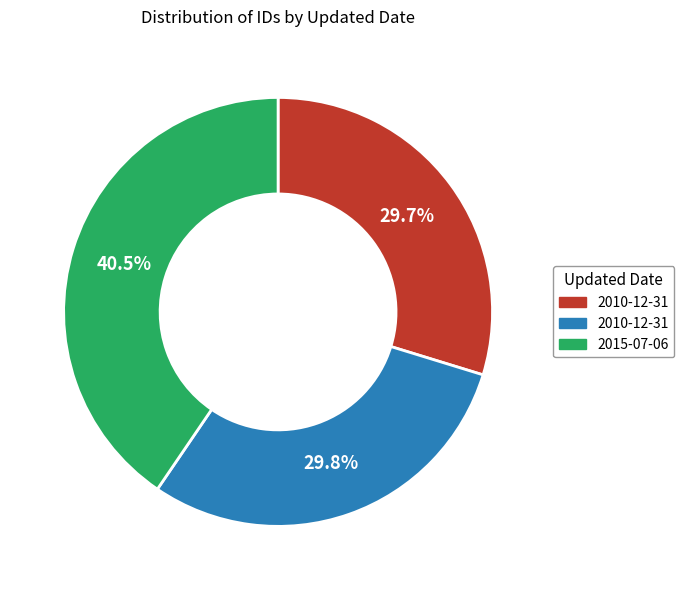

Does any single category account for the majority?

No